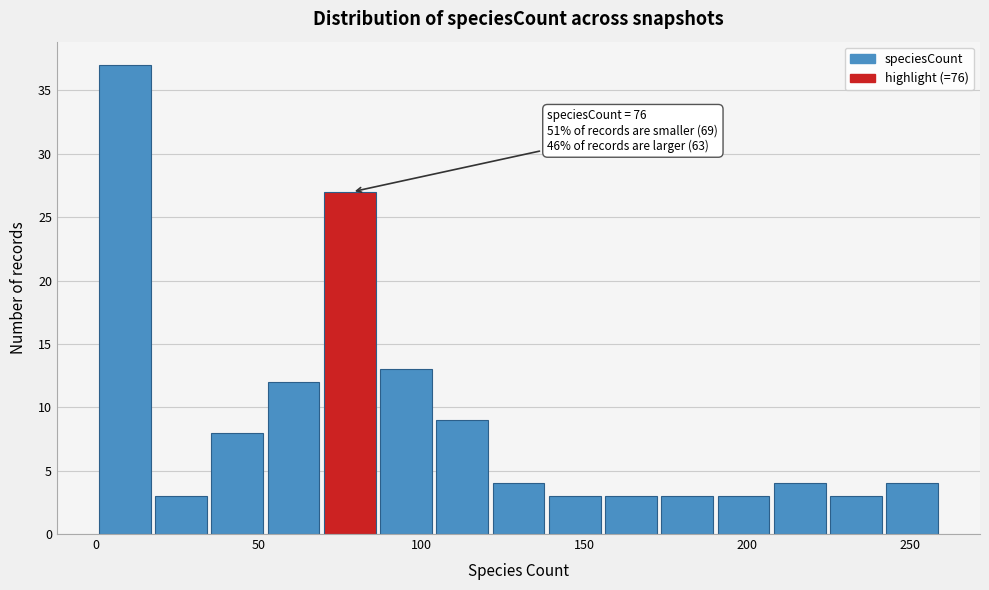

Read against the x-axis, roughly where is the centre of the tallest bar?

10